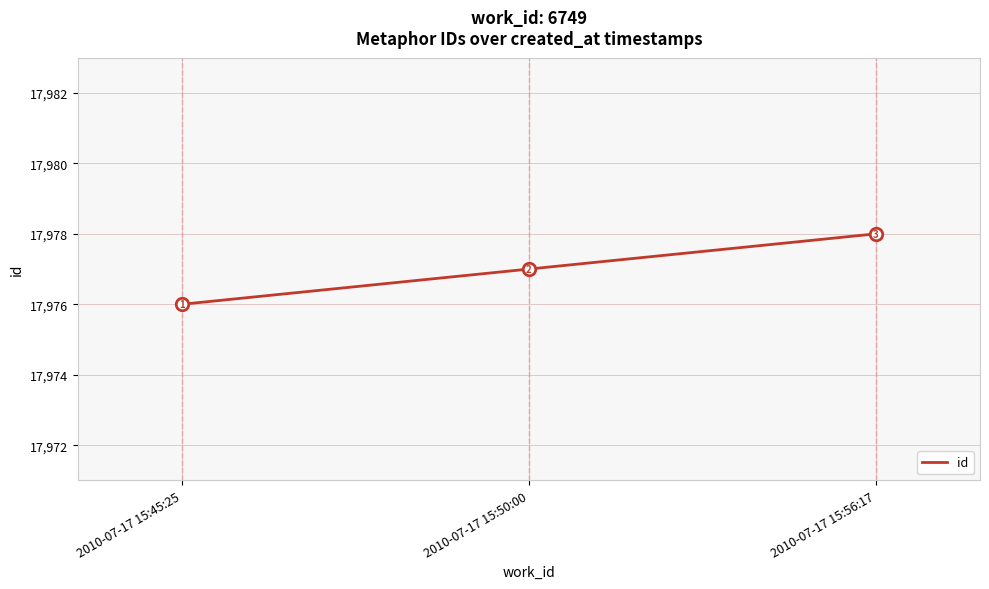

What position from the right is 2010-07-17 15:50:00?

2